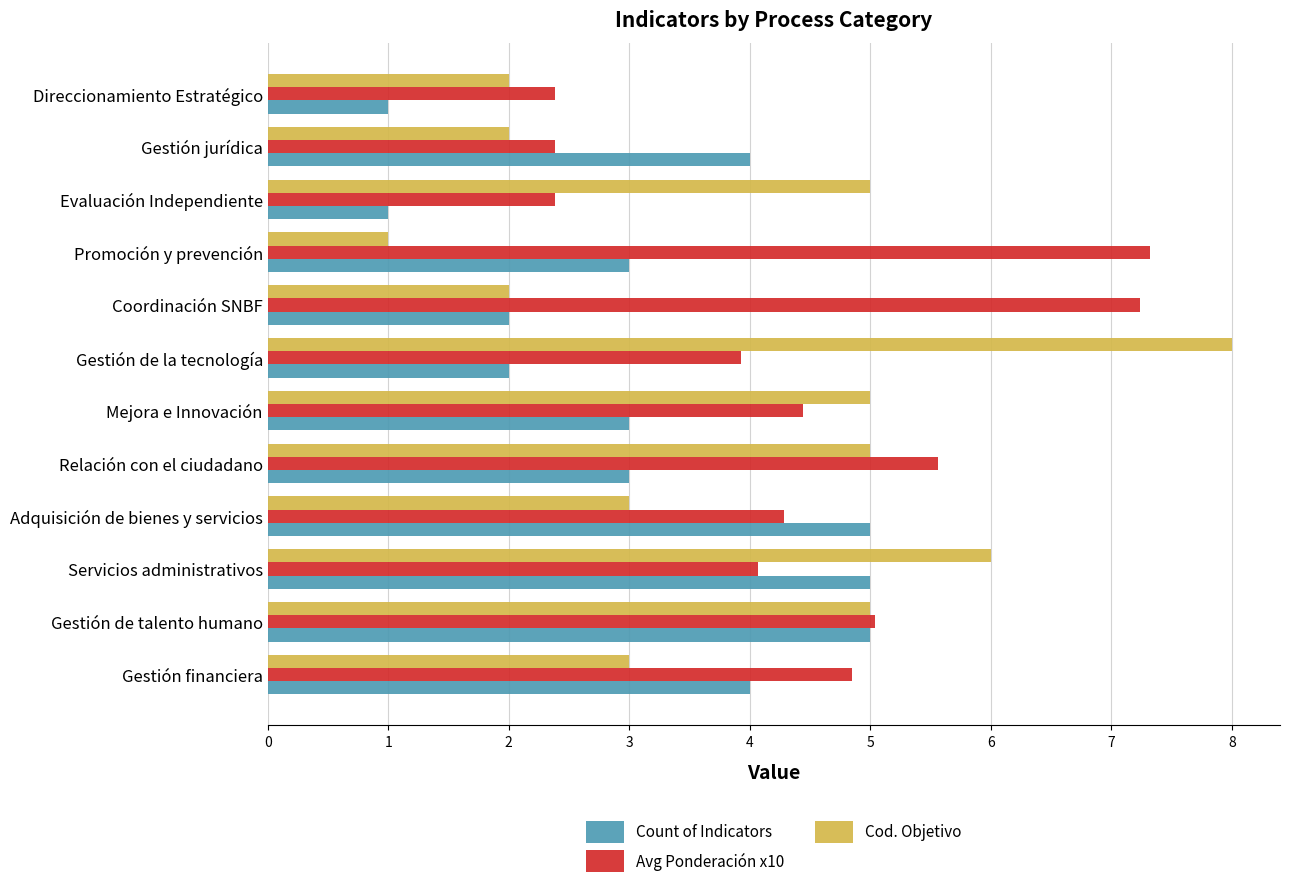

How many data points in Avg Ponderación x10 are less than 4?

4